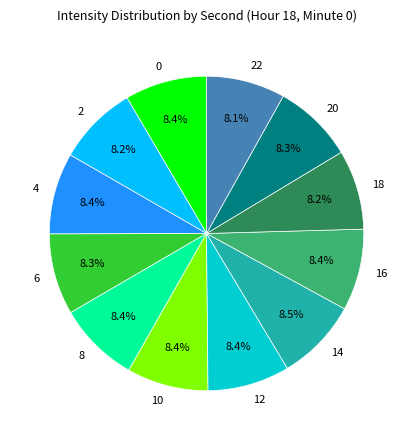

Is there any slice that represents more than half of the pie?

No